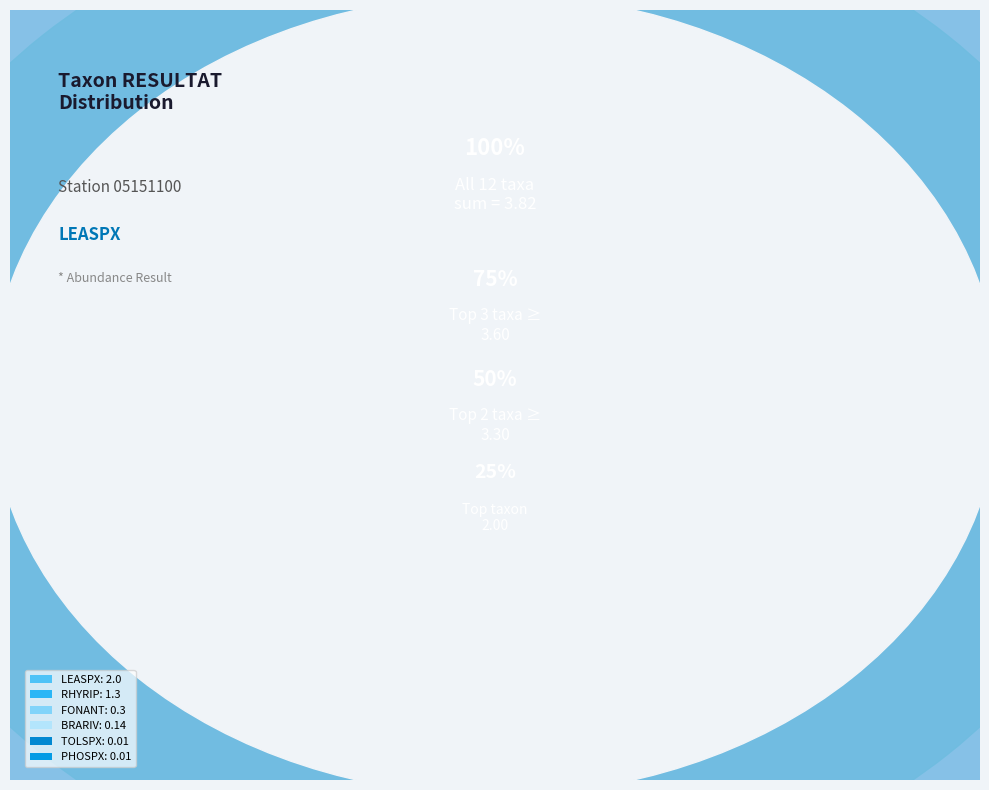

Count the number of slices in the pie.

12